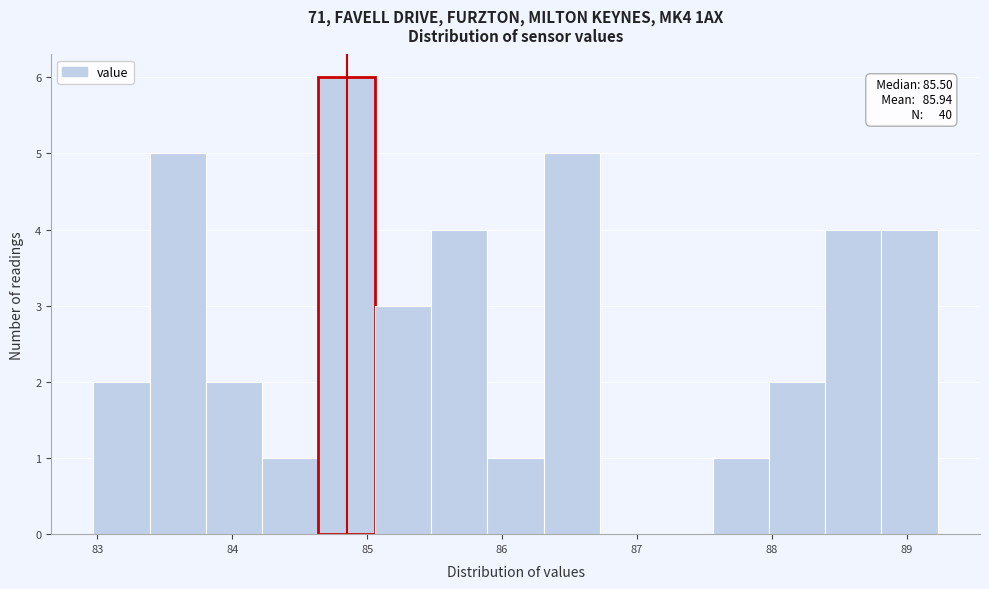

Over which range of the x-axis is the bar tallest?

84.6 to 85.1